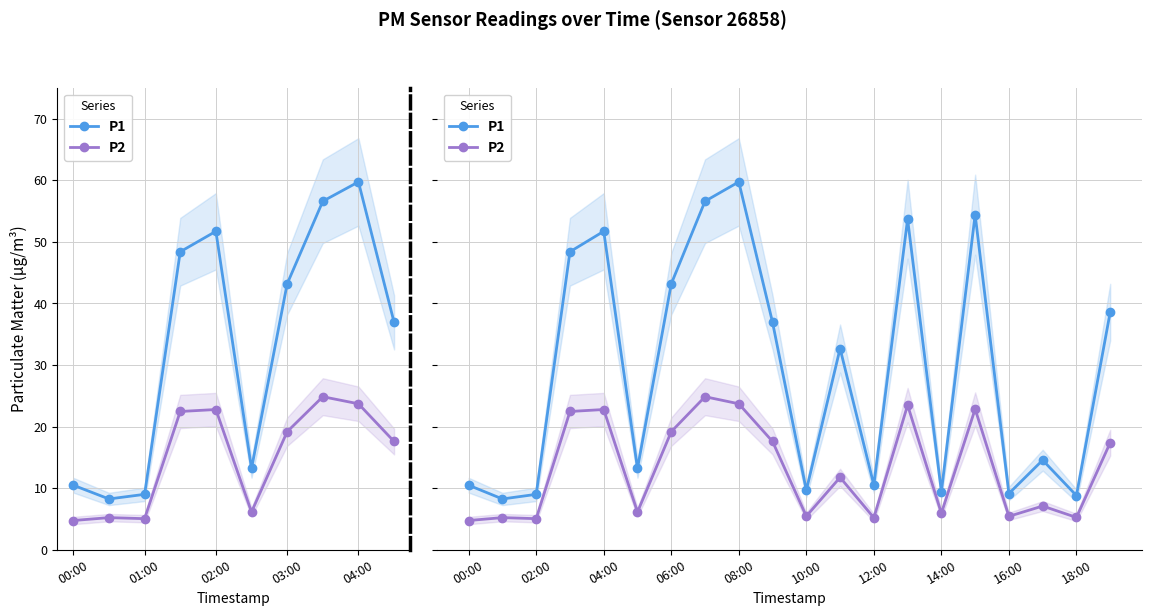

Reading left to right, what are all the values shown in this chart?

P1: 10.5	8.2	9.0	48.4	51.7	13.2	43.2	56.6	59.7	36.9	9.7	32.7	10.5	53.7	9.4	54.4	9.1	14.6	8.8	38.6
P2: 4.8	5.2	5.0	22.4	22.8	6.1	19.2	24.9	23.7	17.6	5.5	11.8	5.2	23.5	5.9	22.9	5.4	7.1	5.2	17.4